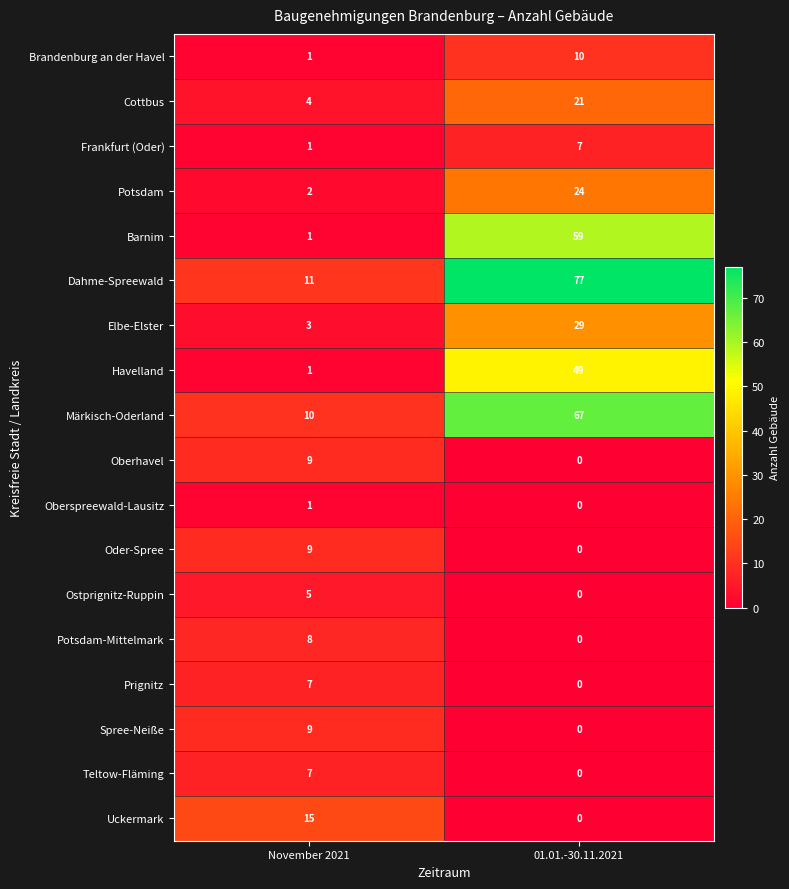

Which series has the widest spread of values?

Dahme-Spreewald